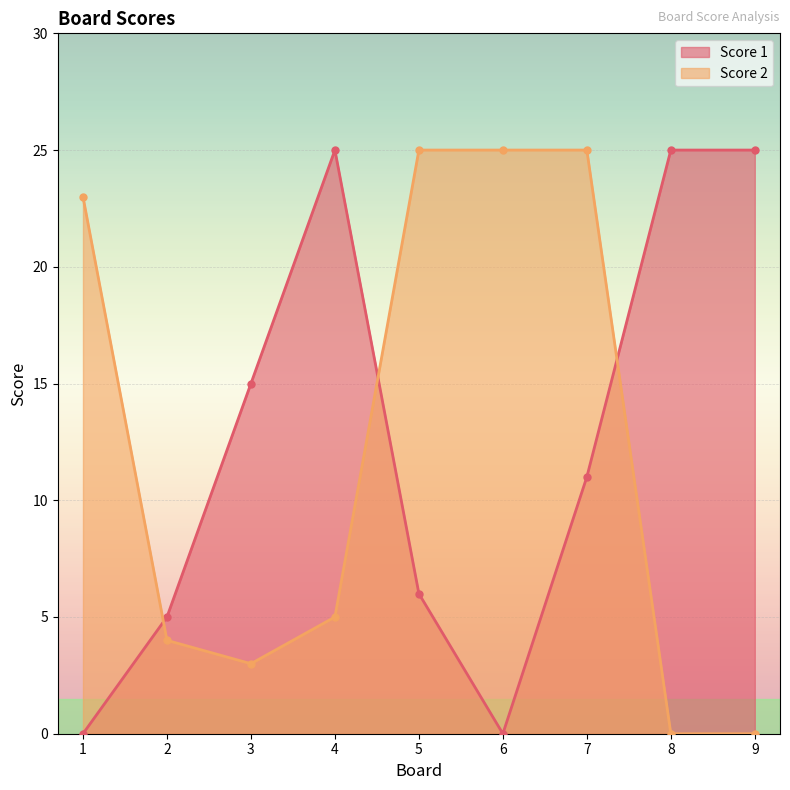

After their last crossing, which series has the higher values: Score 1 or Score 2?

Score 1